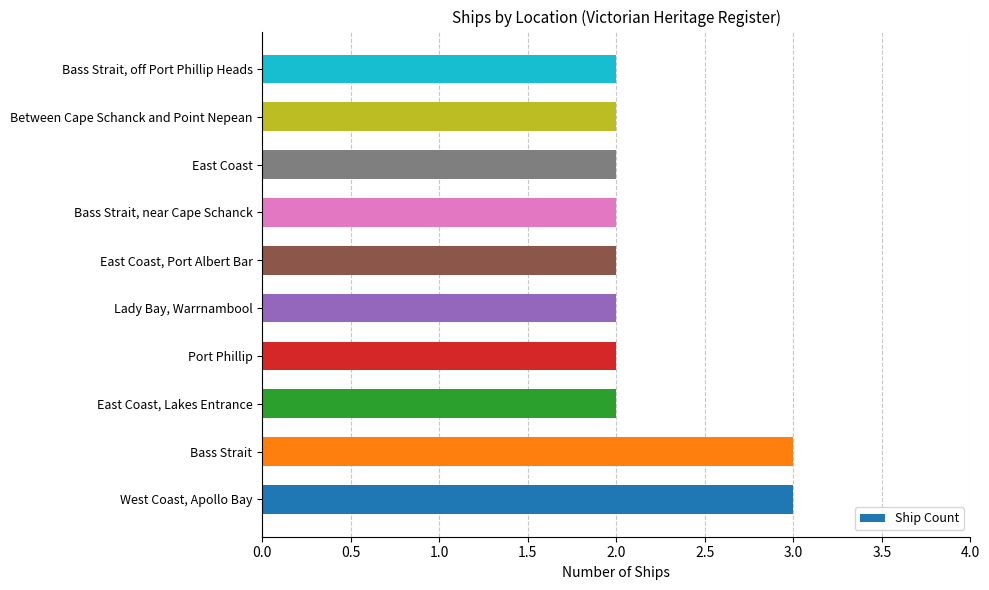

What is the difference between the maximum and minimum values?

1